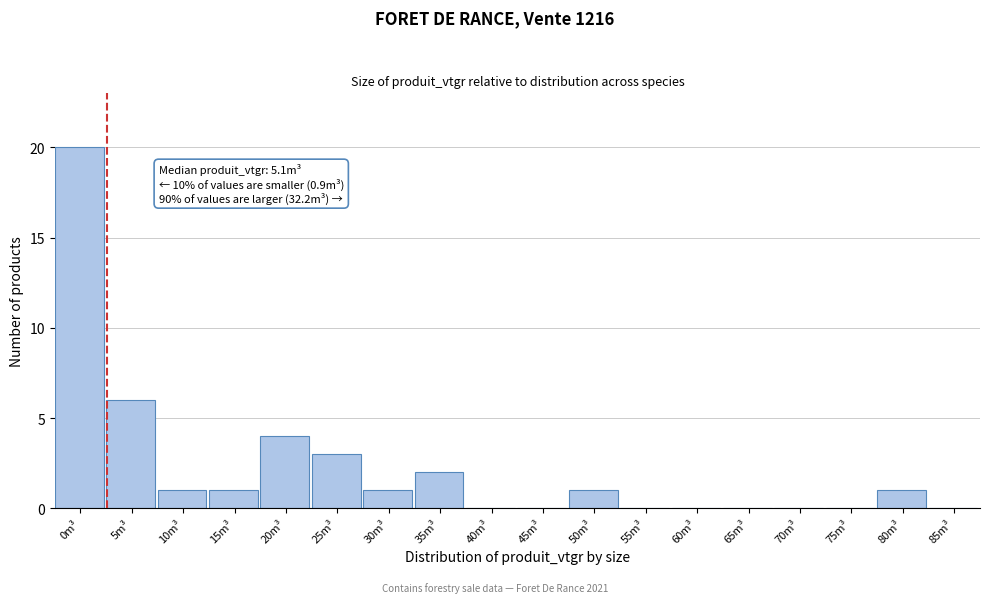

Reading left to right, extract all data points from this chart.

0m³=20	5m³=6	10m³=1	15m³=1	20m³=4	25m³=3	30m³=1	35m³=2	40m³=0	45m³=0	50m³=1	55m³=0	60m³=0	65m³=0	70m³=0	75m³=0	80m³=1	85m³=0